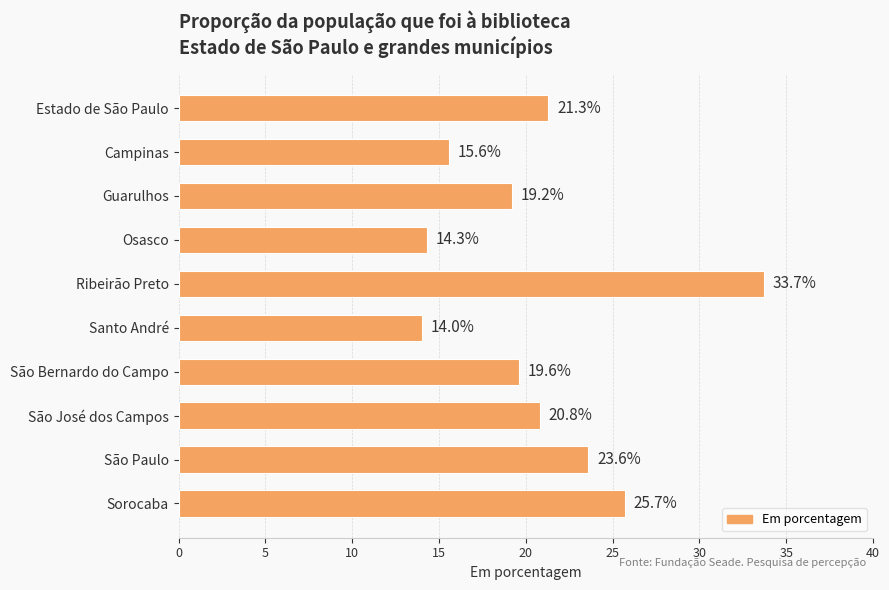

Between Santo André and São José dos Campos, which is larger?

São José dos Campos